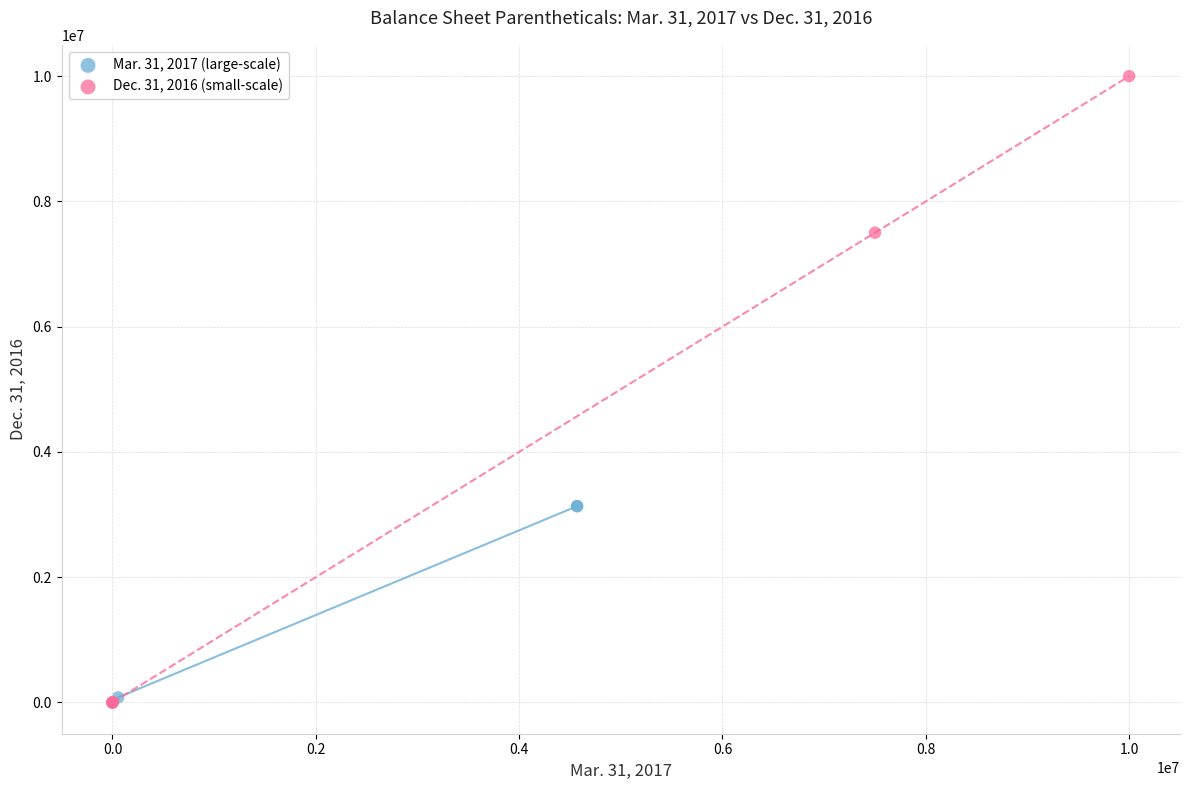

Which series has the largest Y range (max minus min)?

Dec. 31, 2016 (small-scale)